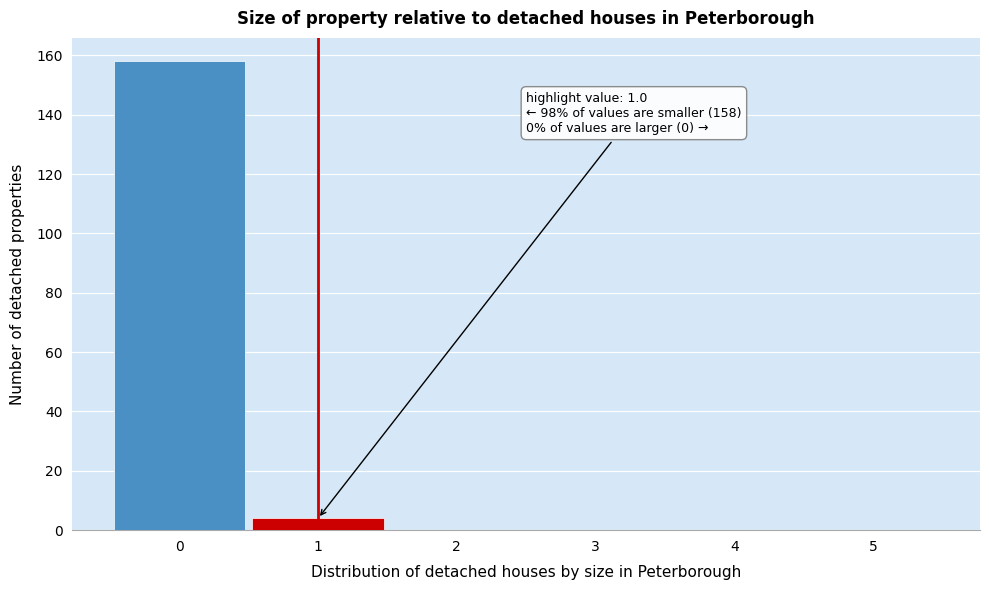

Which range on the x-axis has the tallest bar?

-0.5 to 0.5